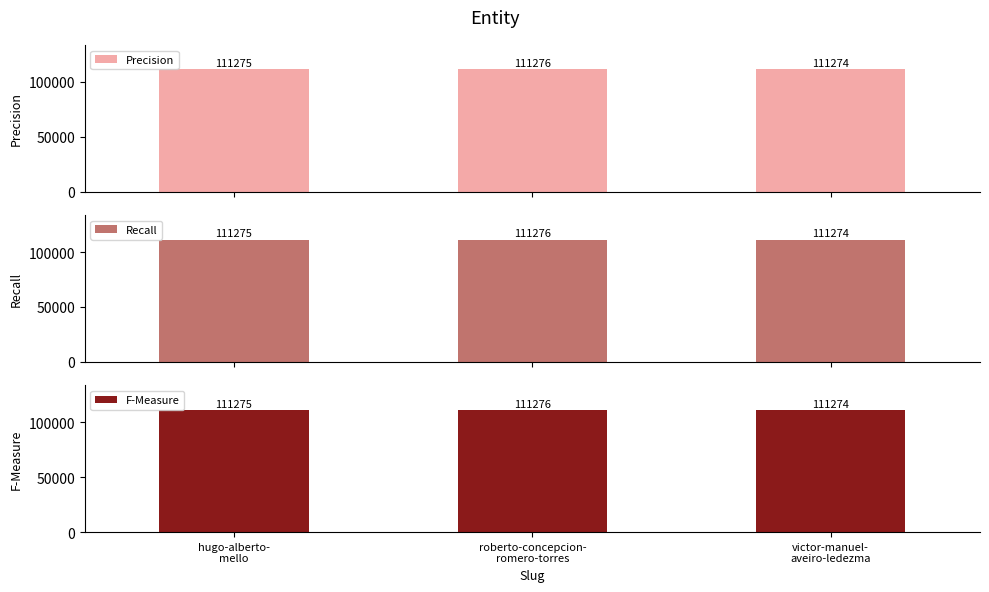

What is the lowest value of the Recall series?

111274